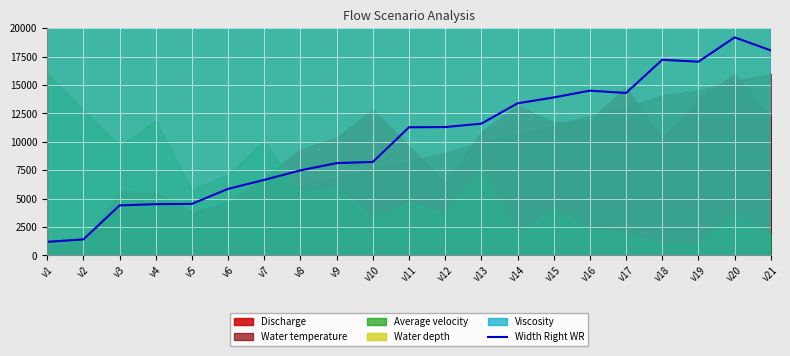

How many interior local valleys (lower than both neighbors) does the data have?

2